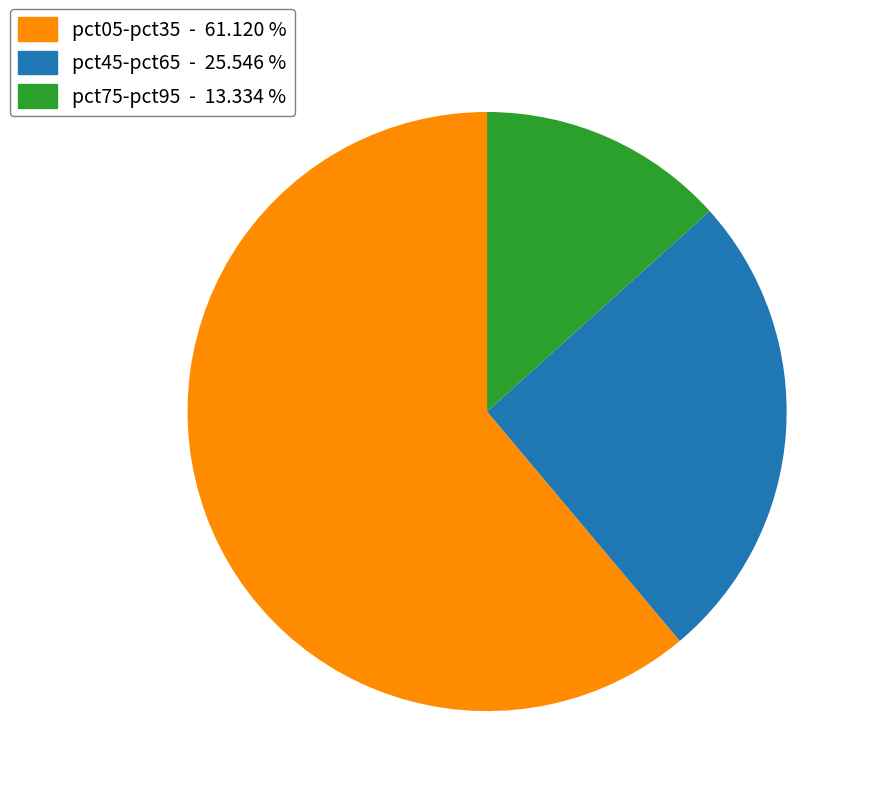

Is there any slice that represents more than half of the pie?

Yes